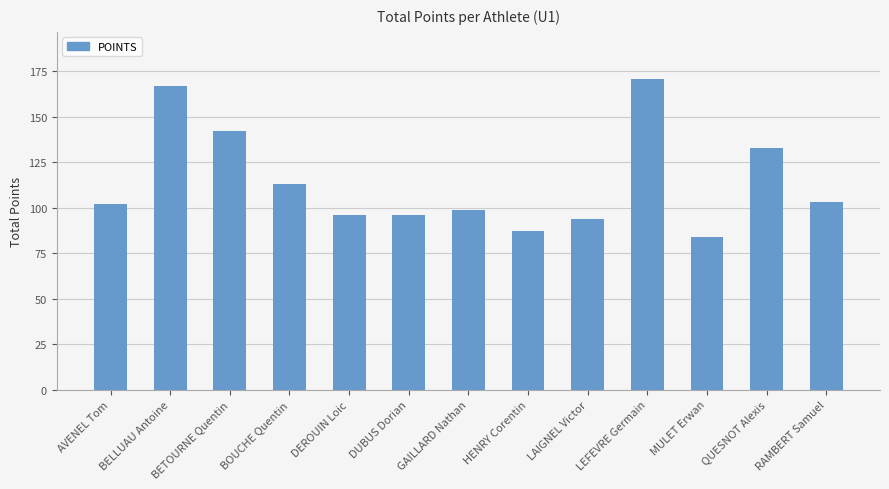

Reading right to left, list all the values displayed in this chart.

103	133	84	171	94	87	99	96	96	113	142	167	102